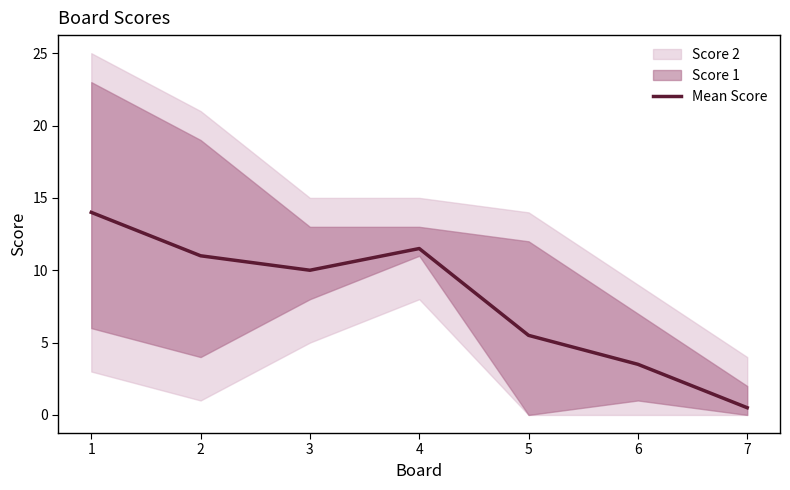

What is the value of the 5th point from the left?

5.5